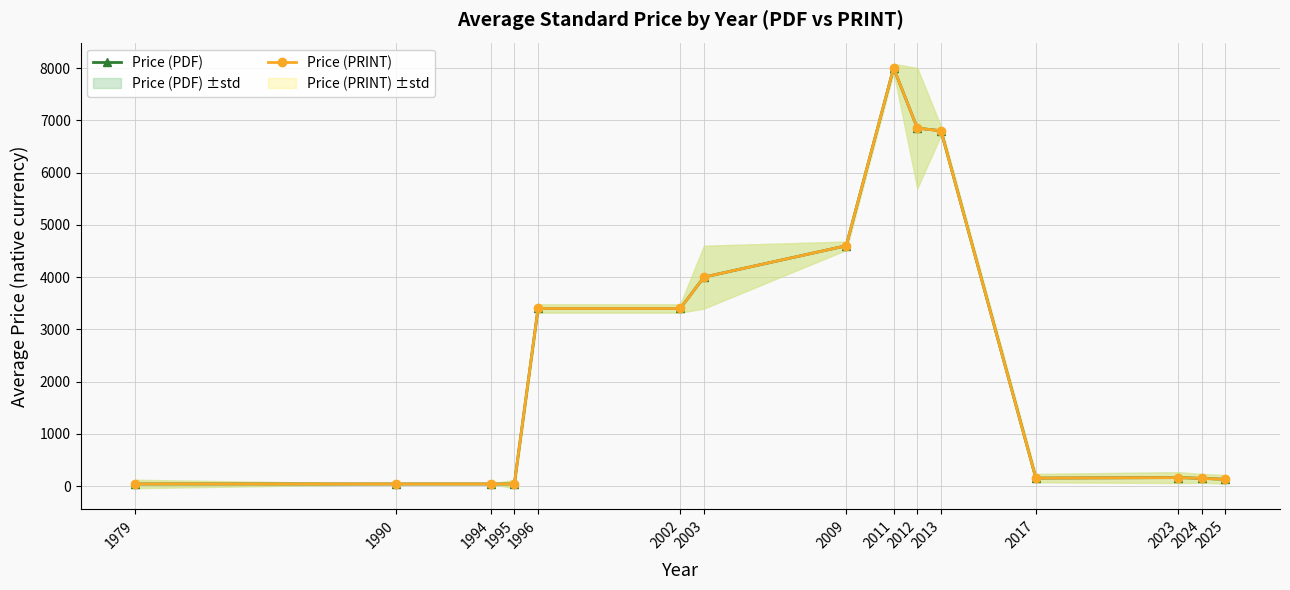

At which category is the sum across all series the highest?

2011